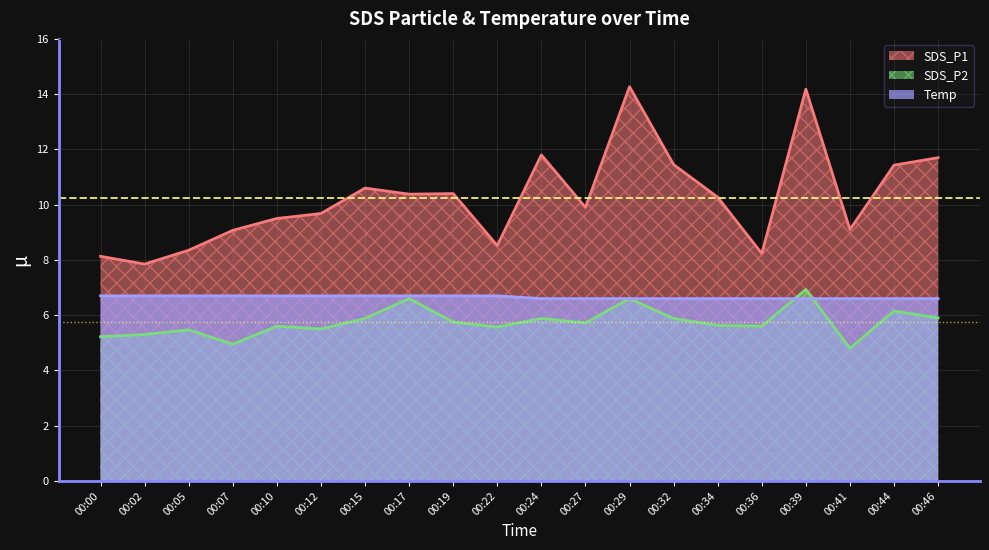

True or false: Temp has more than 1 interior local peaks.

False